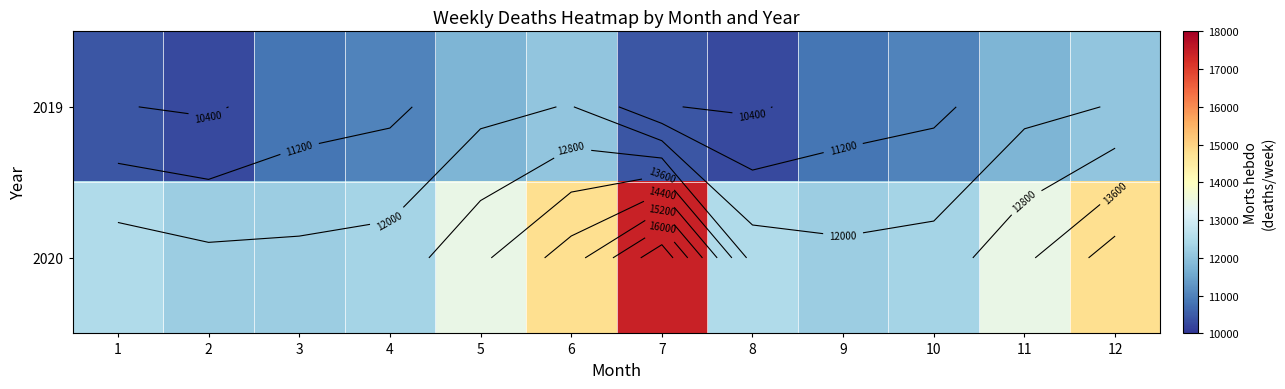

The value of 2019 at 2 is 14362.0. True or false?

False